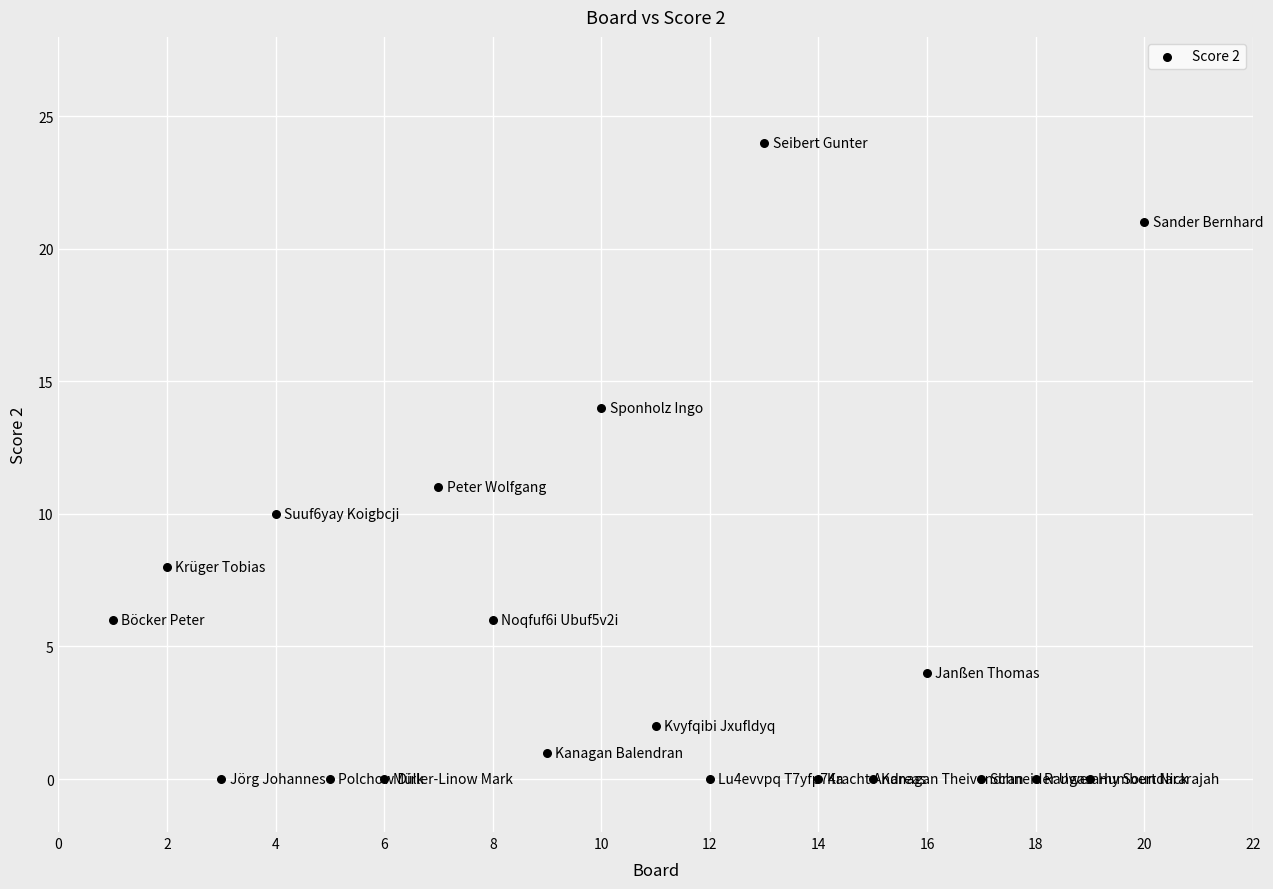

What Y value in the scatter plot is closest to 12?

11